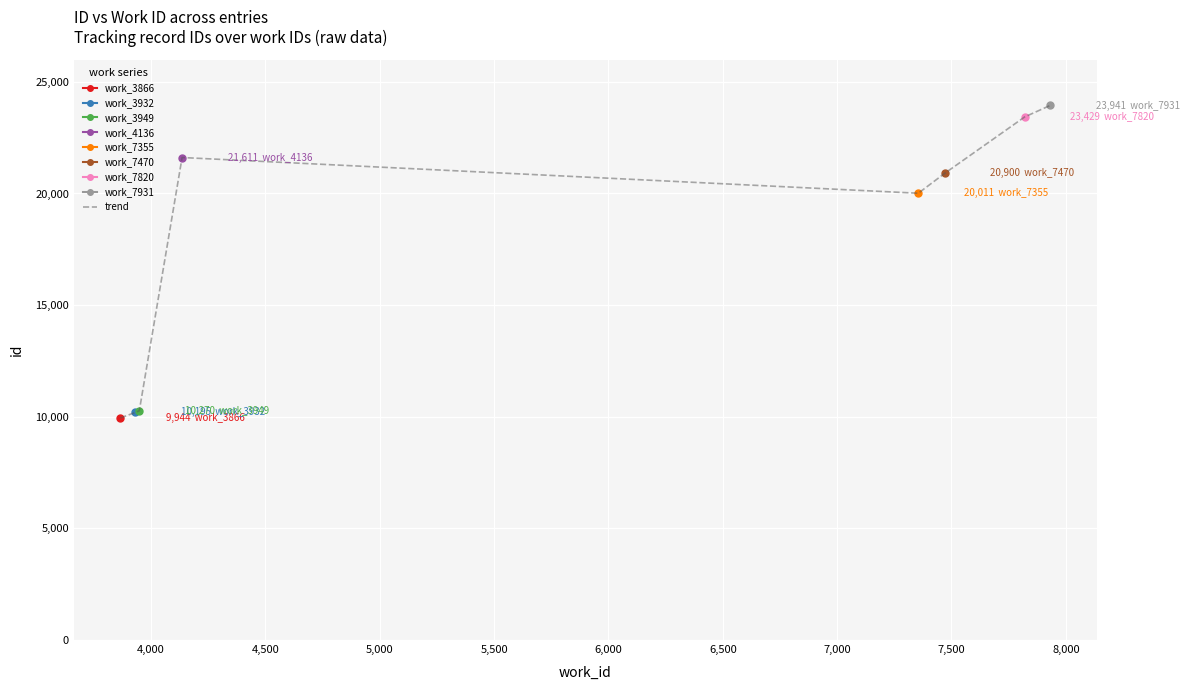

What is the minimum value for trend?

9944